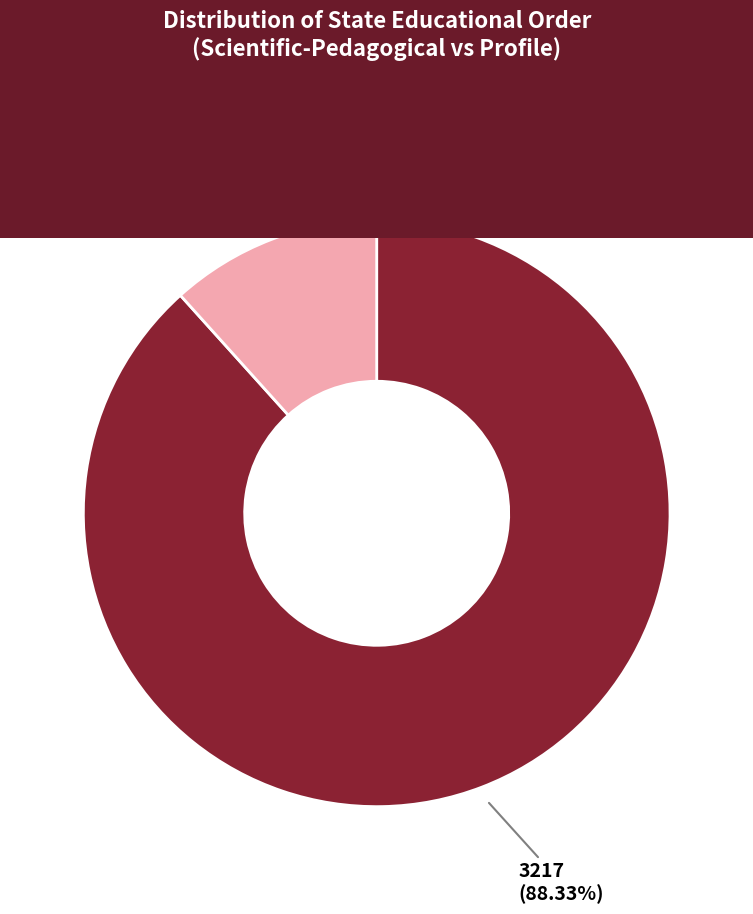

Is there a majority slice in this chart?

Yes